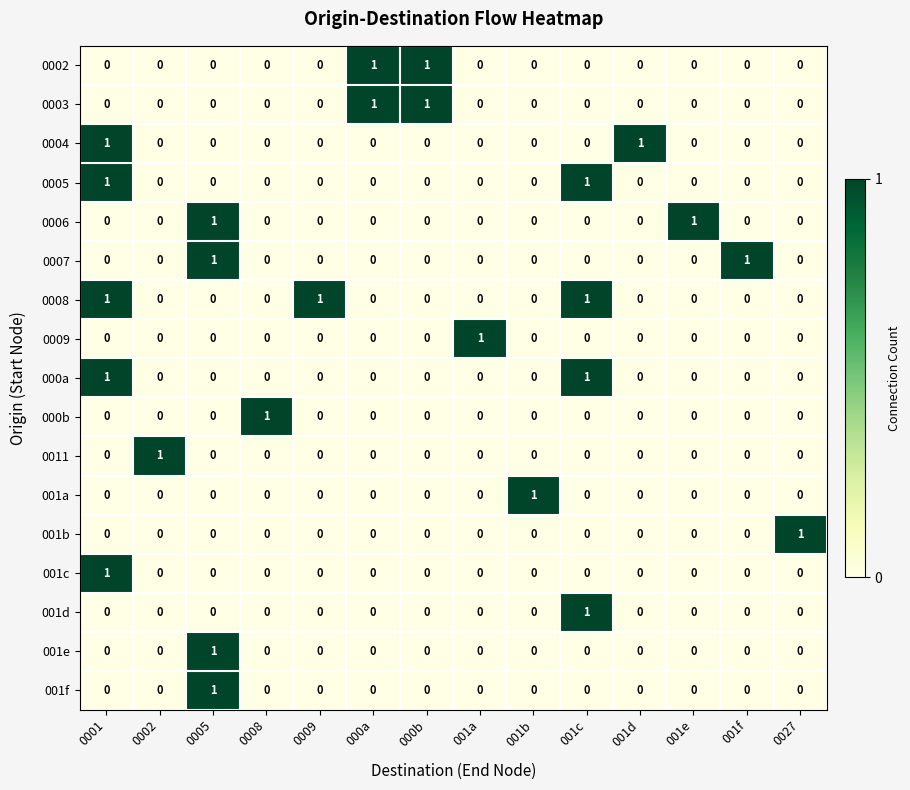

Which series has the largest total across all categories?

0008